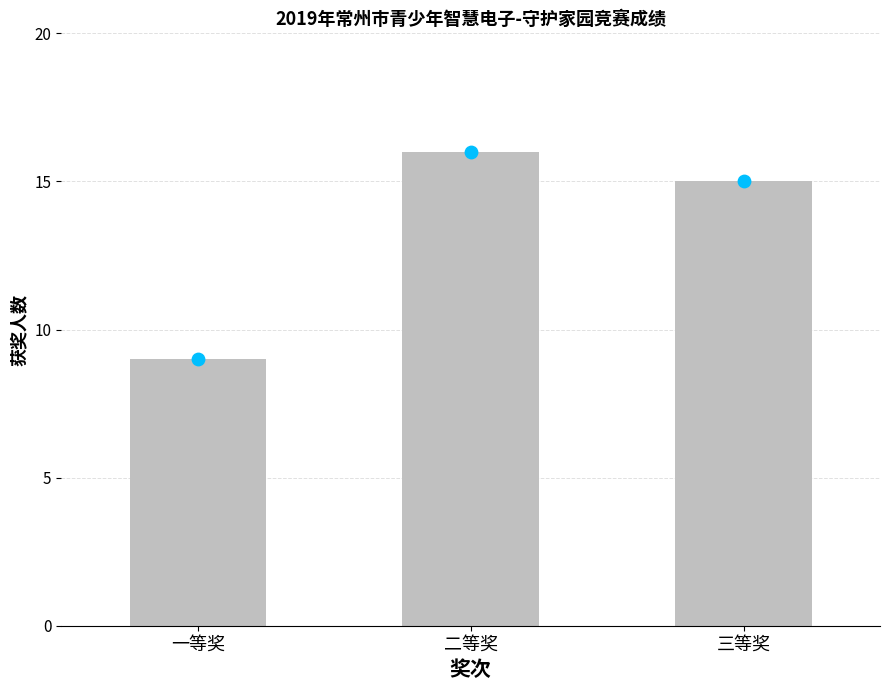

What is the total value across all series at 一等奖?

18